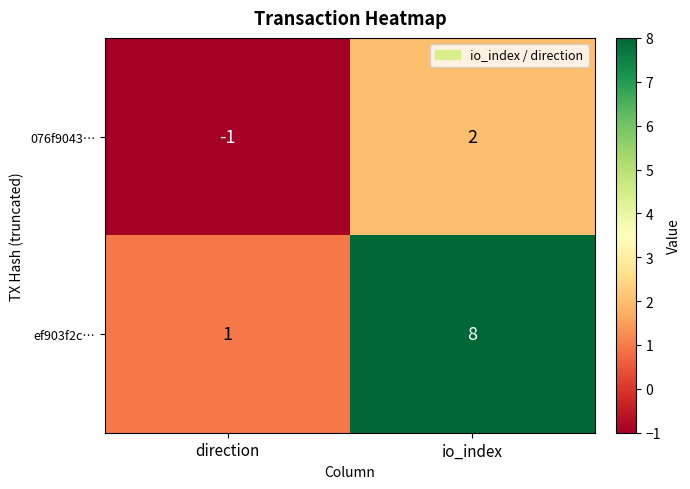

Count the number of data series in this chart.

2